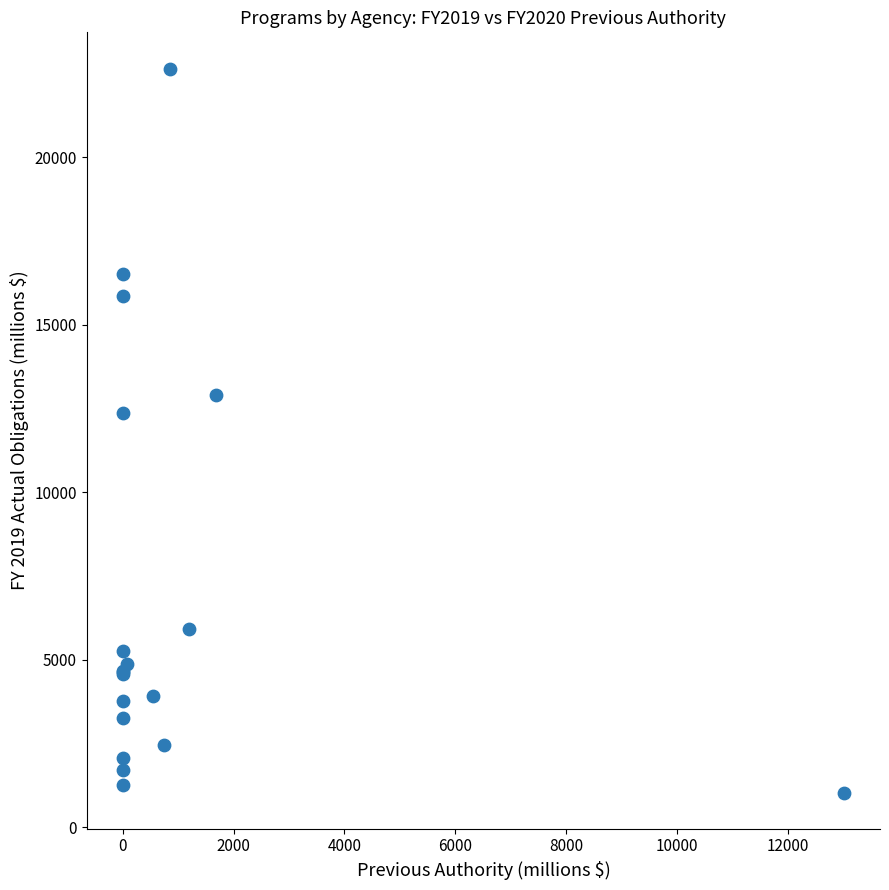

What Y value in the scatter plot is closest to 11837?

12364.4